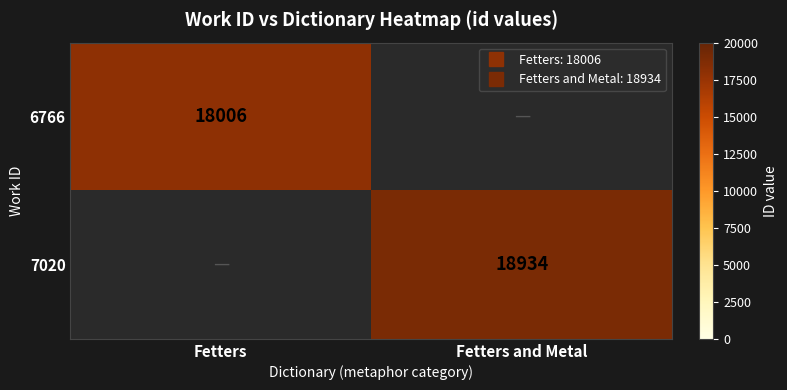

What is the greatest value displayed?

18934.0